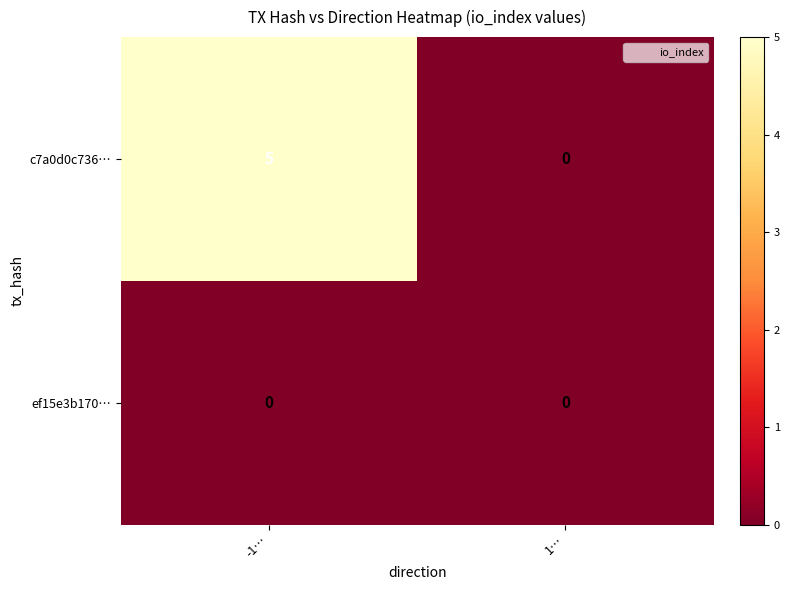

Rank the series by their average value, from lowest to highest.

ef15e3b170…, c7a0d0c736…